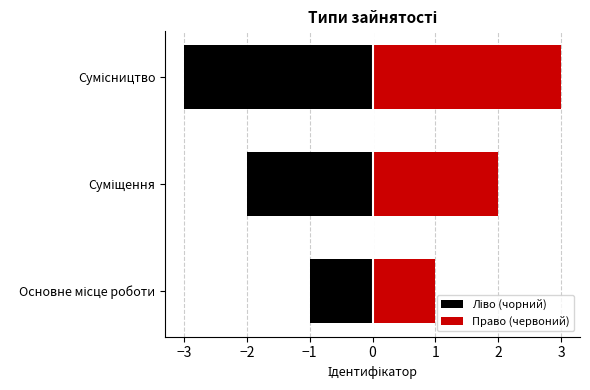

Reading left to right, what are all the values shown in this chart?

Ліво (чорний): -1	-2	-3
Право (червоний): 1	2	3